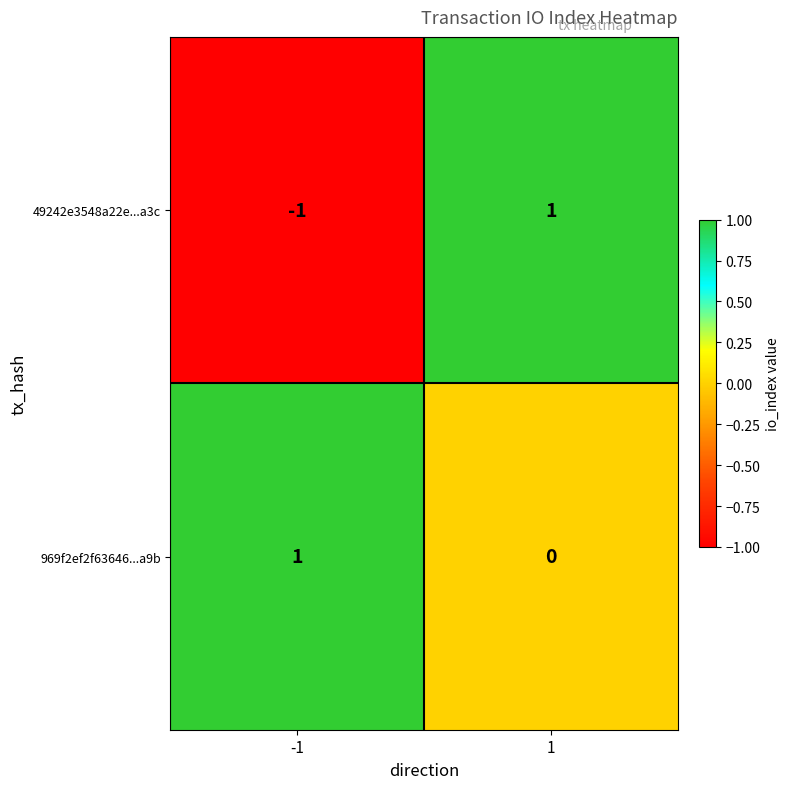

Which series has the largest range (max minus min)?

49242e3548a22e...a3c